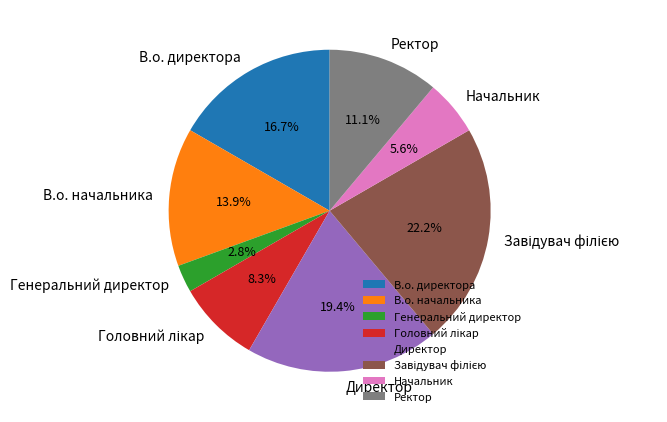

Does В.о. директора represent more than half of the total?

No